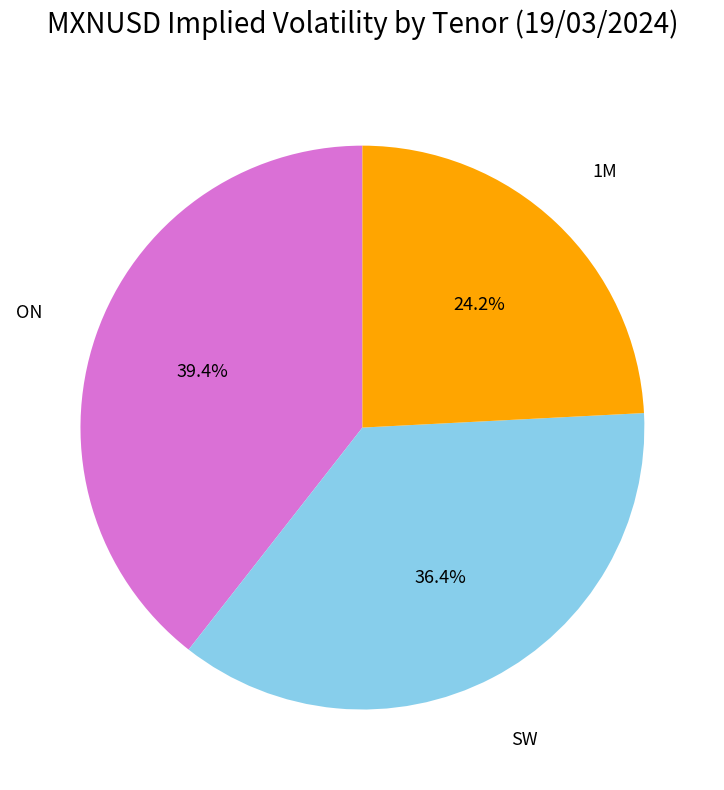

Which slice is the largest?

ON